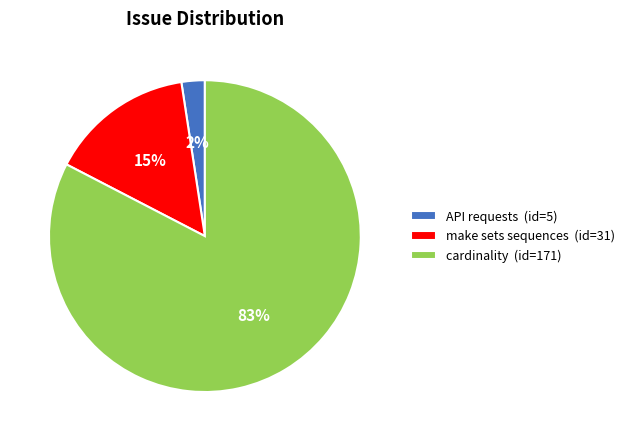

Which has a higher value, cardinality (id=171) or API requests (id=5)?

cardinality (id=171)